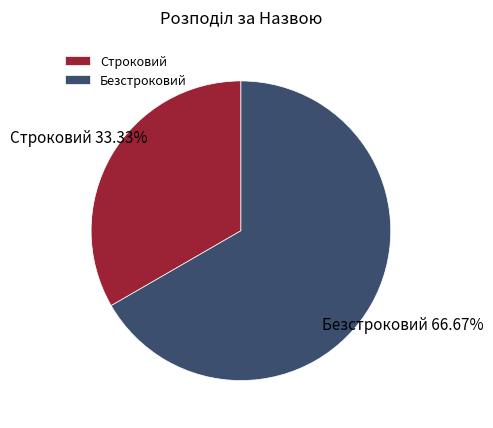

How many slices are in this pie chart?

2